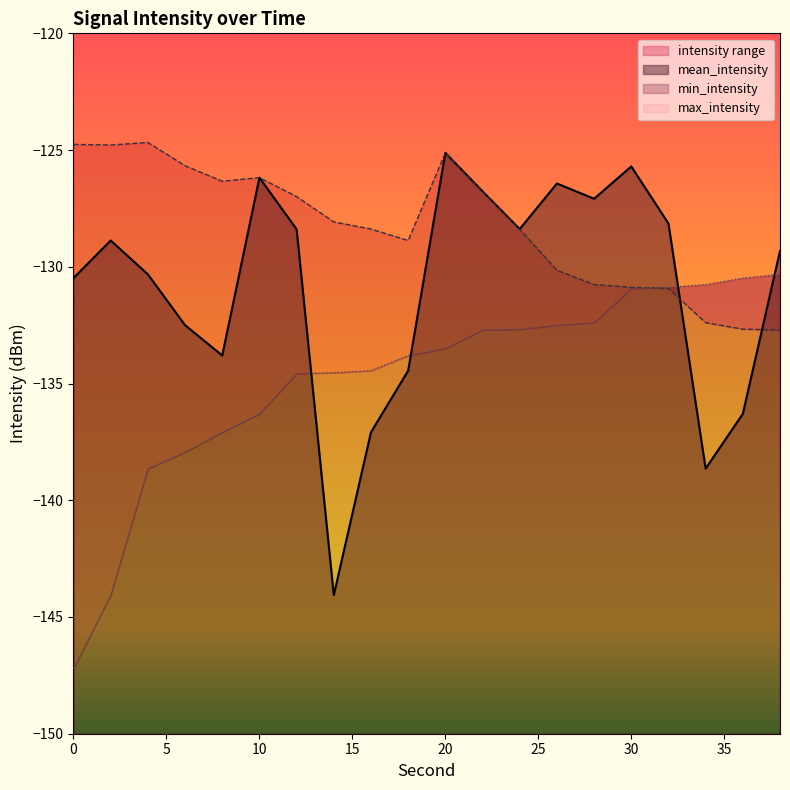

Which category has the highest value in the mean_intensity series?

20